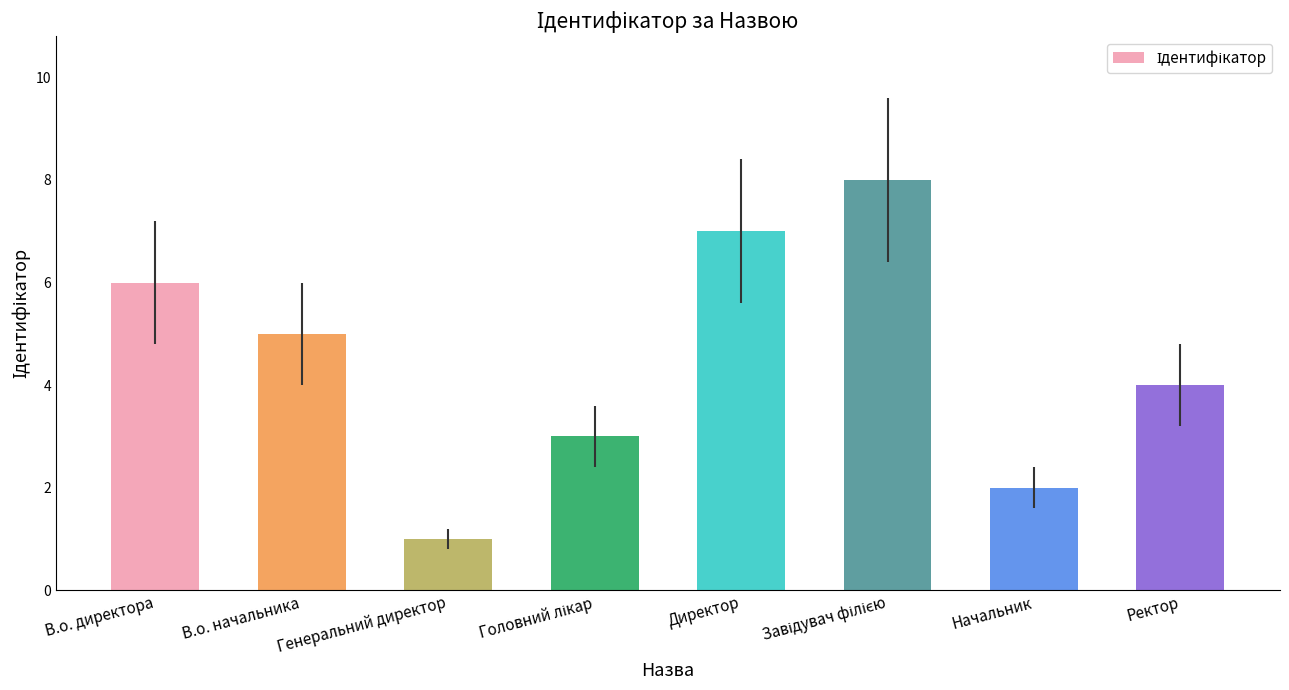

At which label does the data first exceed 5?

В.о. директора